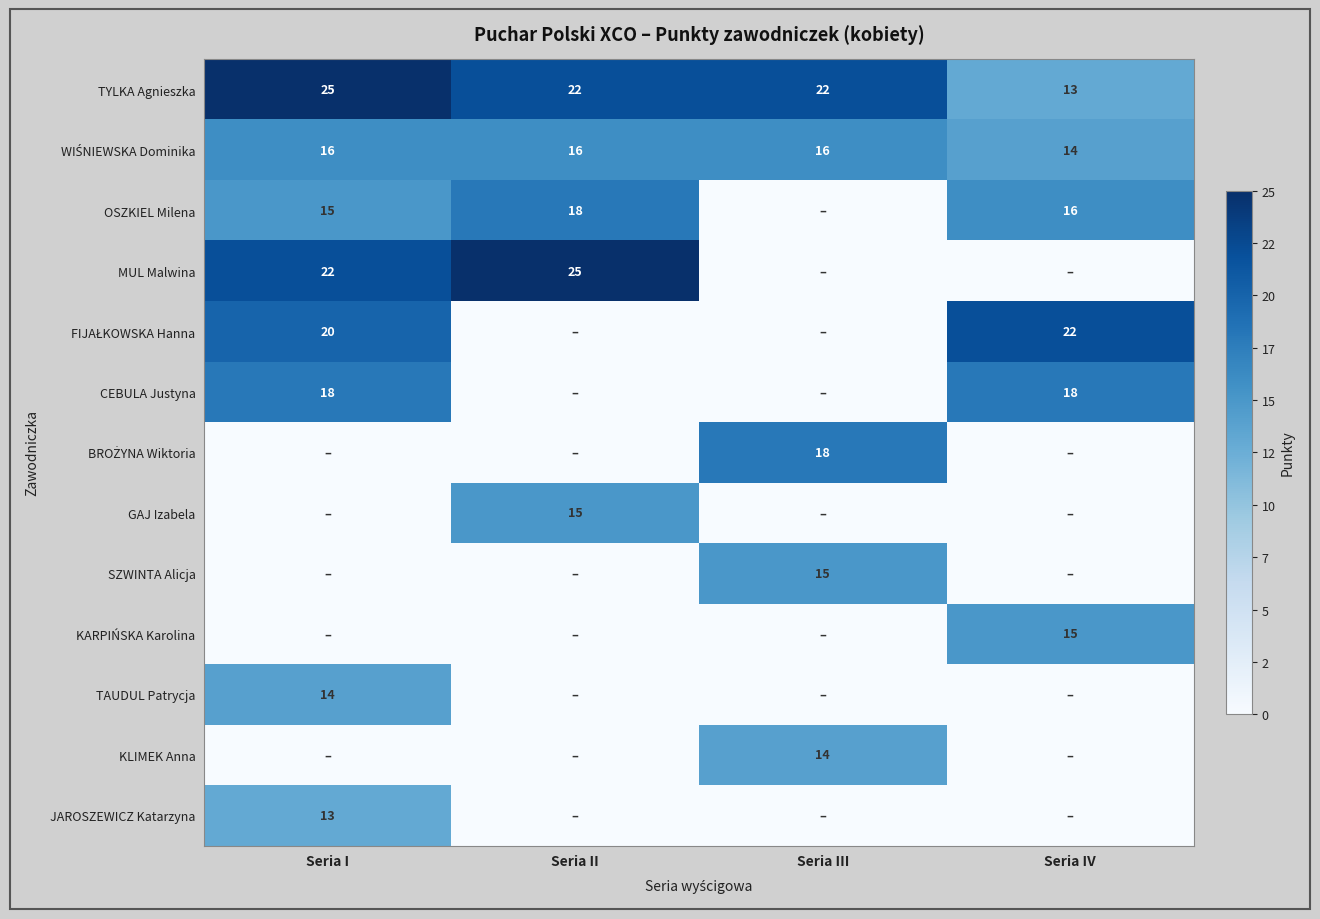

What is the difference between the maximum and second lowest values in the TYLKA Agnieszka series?

3